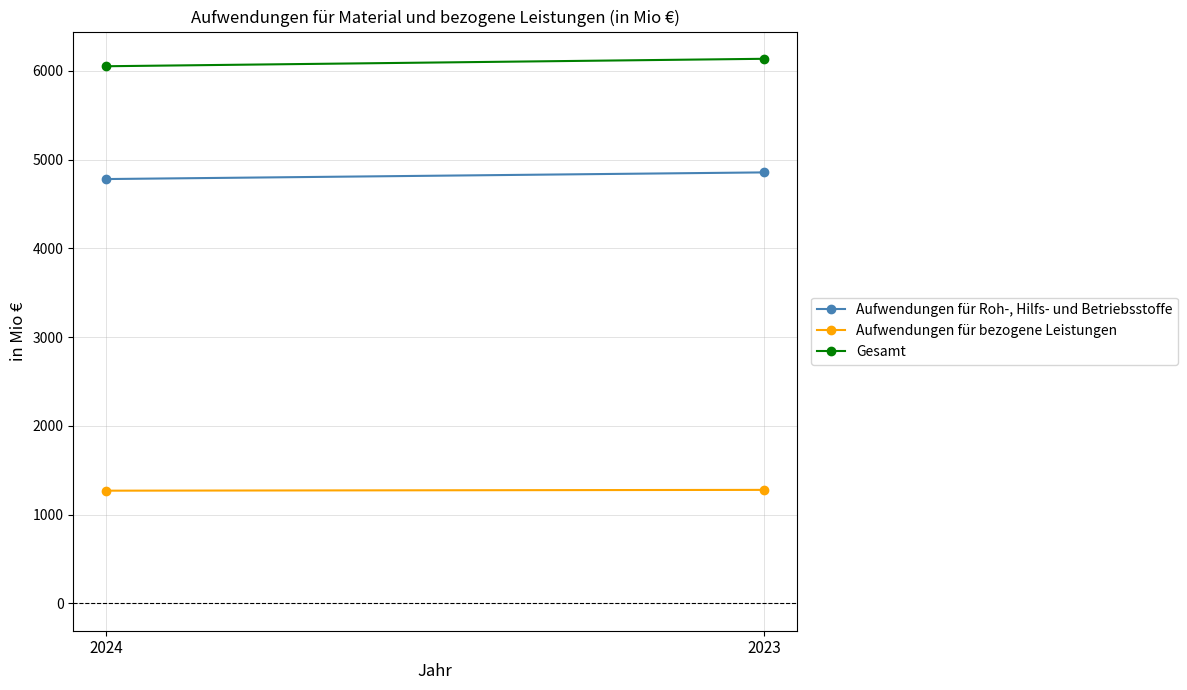

Is this an area chart (filled region under the line)?

No